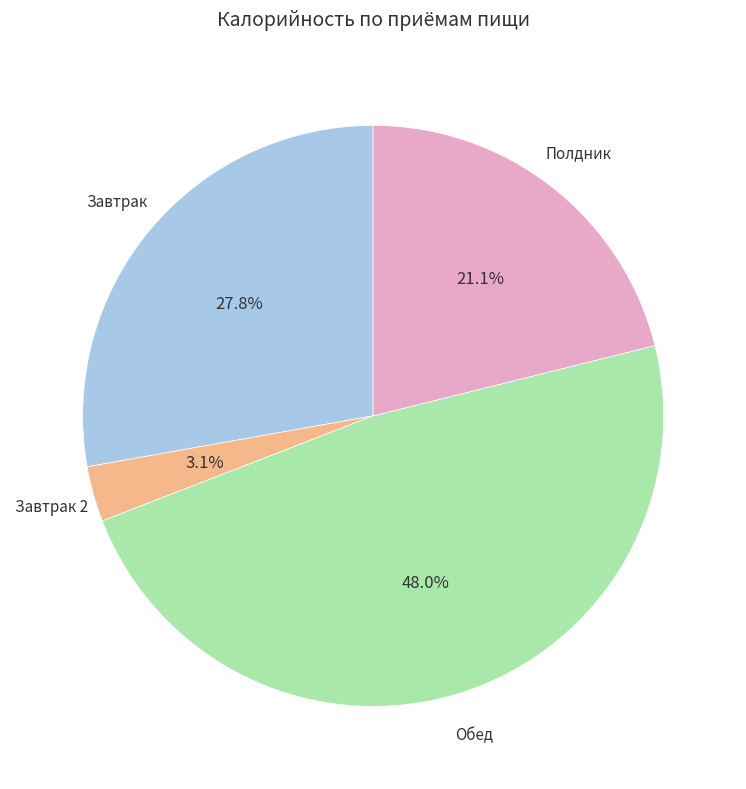

Is there any slice that represents more than half of the pie?

No